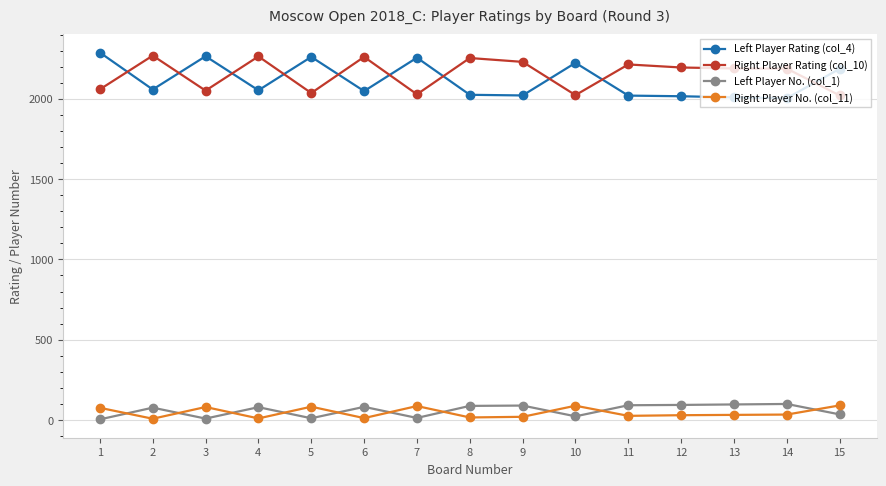

What is the value of the Right Player No. (col_11) point at the 12th from the left?

30